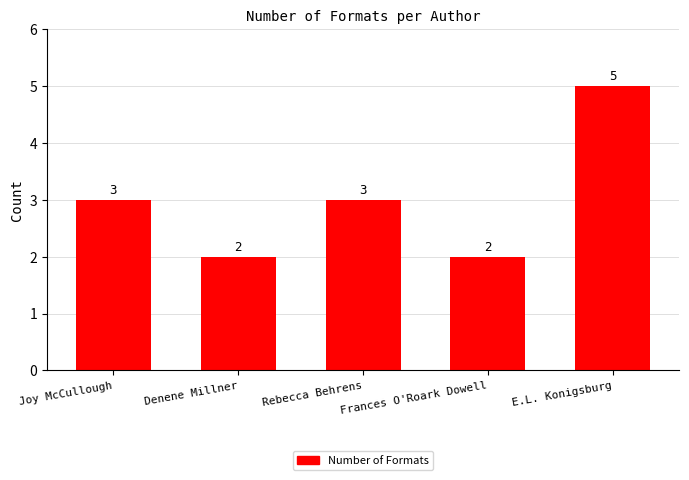

What position from the right is Denene Millner?

4